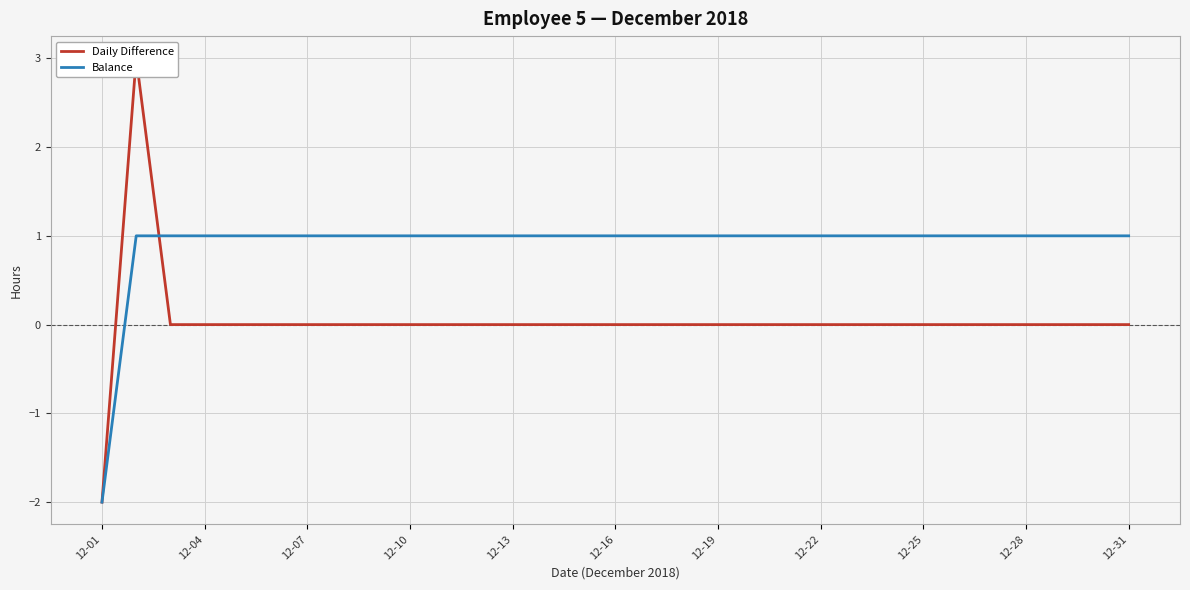

The value of Balance at 12-07 is 2. True or false?

False